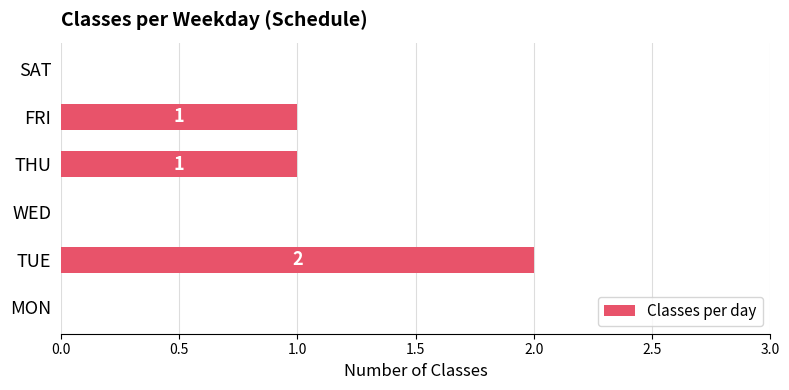

Reading top to bottom, what are all the values shown in this chart?

SAT=0	FRI=1	THU=1	WED=0	TUE=2	MON=0